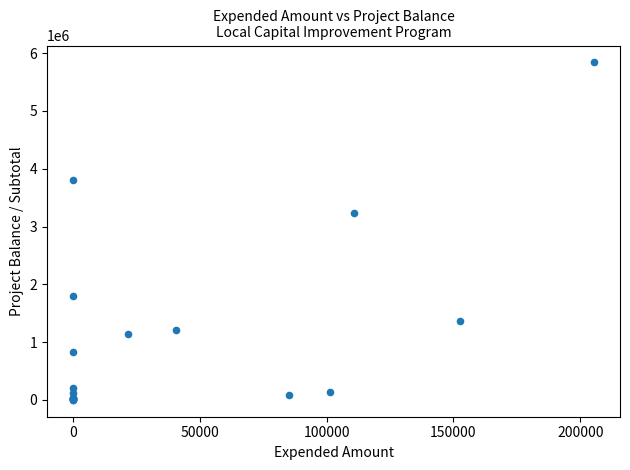

What Y value in the scatter plot is closest to 2920535?

3227482.0